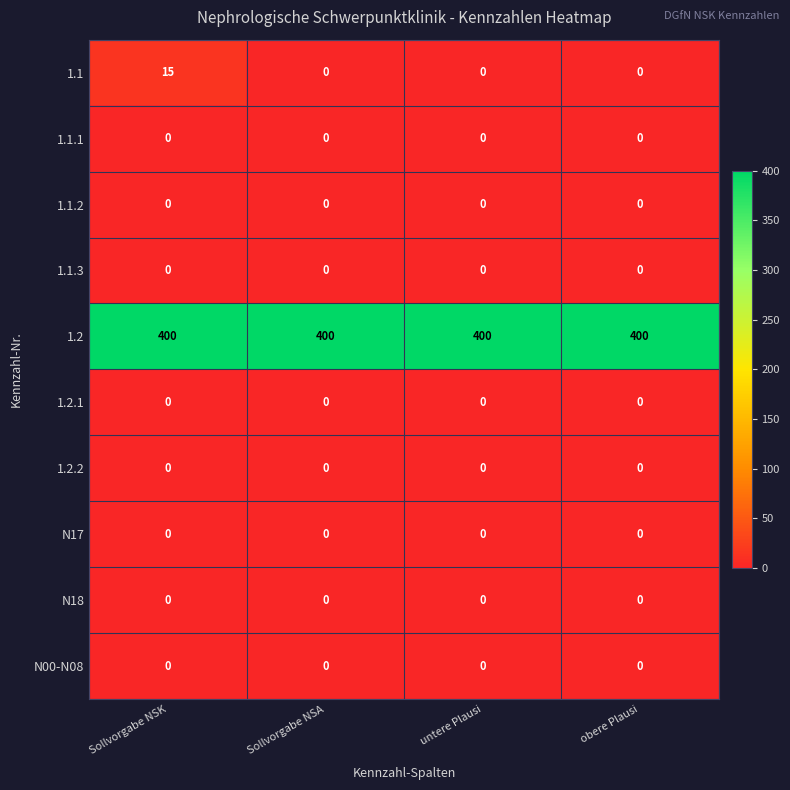

Is it true that 1.2 equals 133 at Sollvorgabe NSA?

False